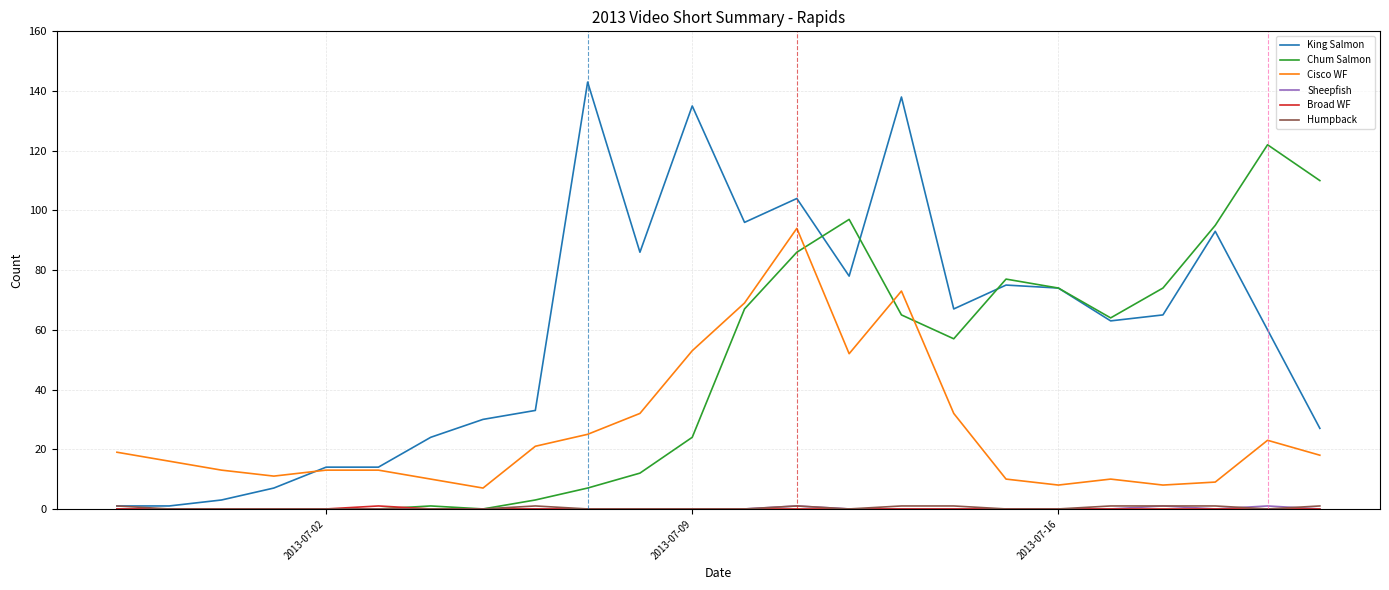

Which series has the widest spread of values?

King Salmon